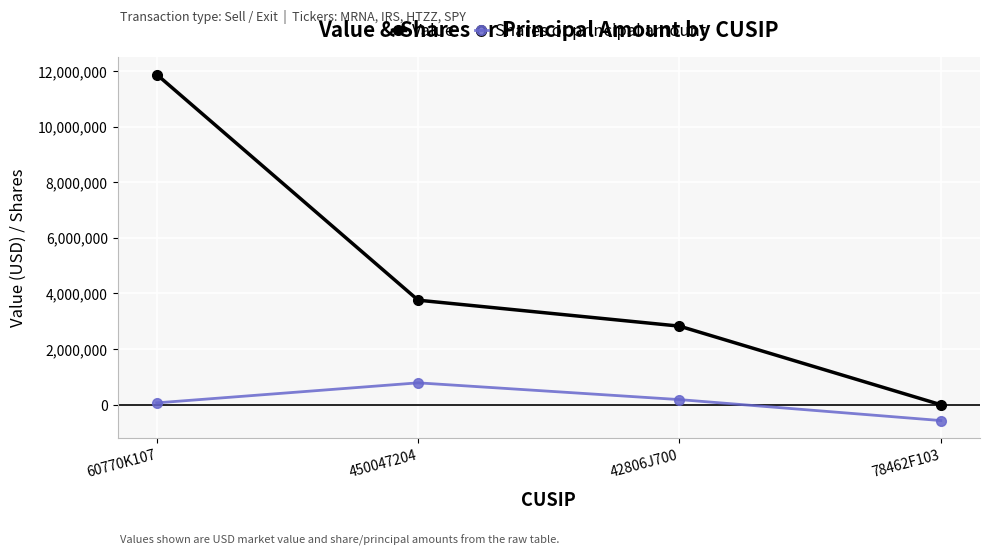

List the labels in order of Shares or principal amount value, largest first.

450047204, 42806J700, 60770K107, 78462F103